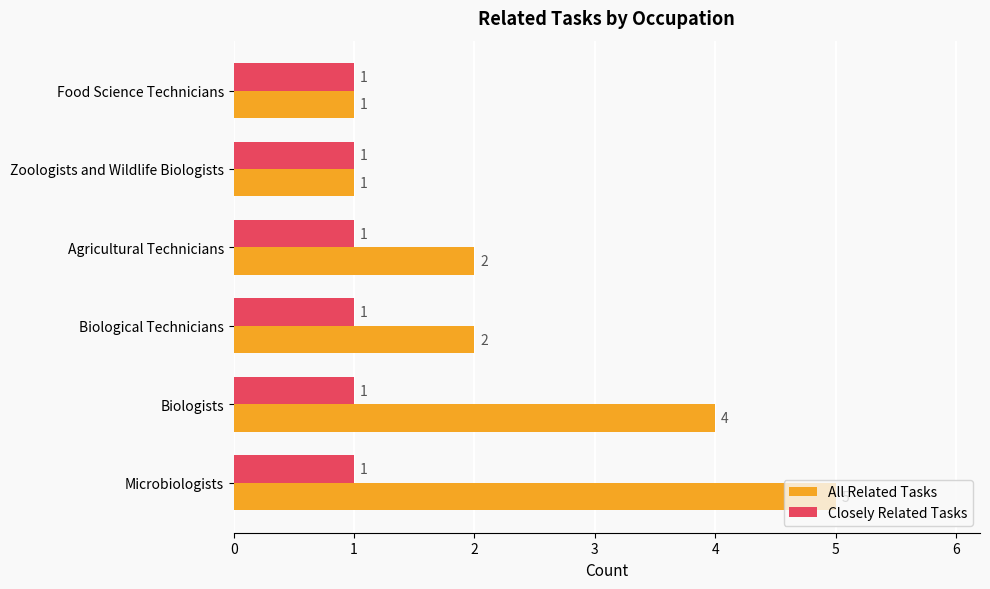

What are all the series names shown in the legend?

All Related Tasks, Closely Related Tasks